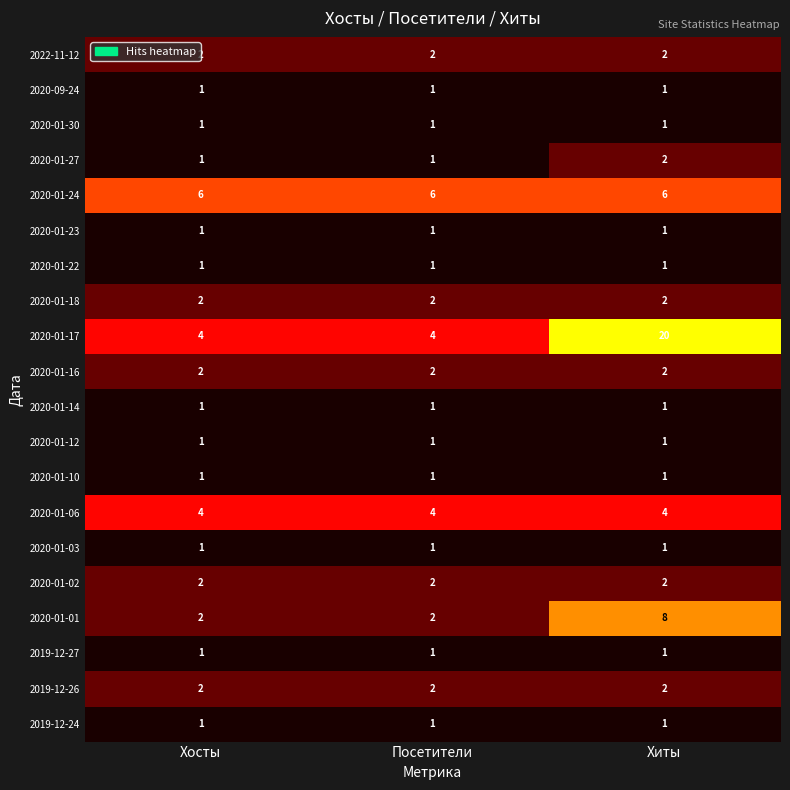

Is it true that 2020-01-27 equals 1 at Хосты?

True